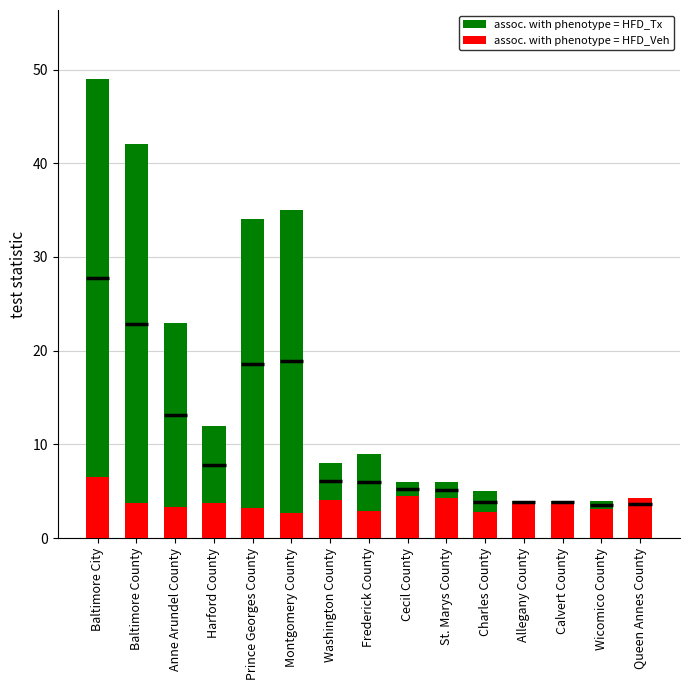

How many groups of bars are there?

15